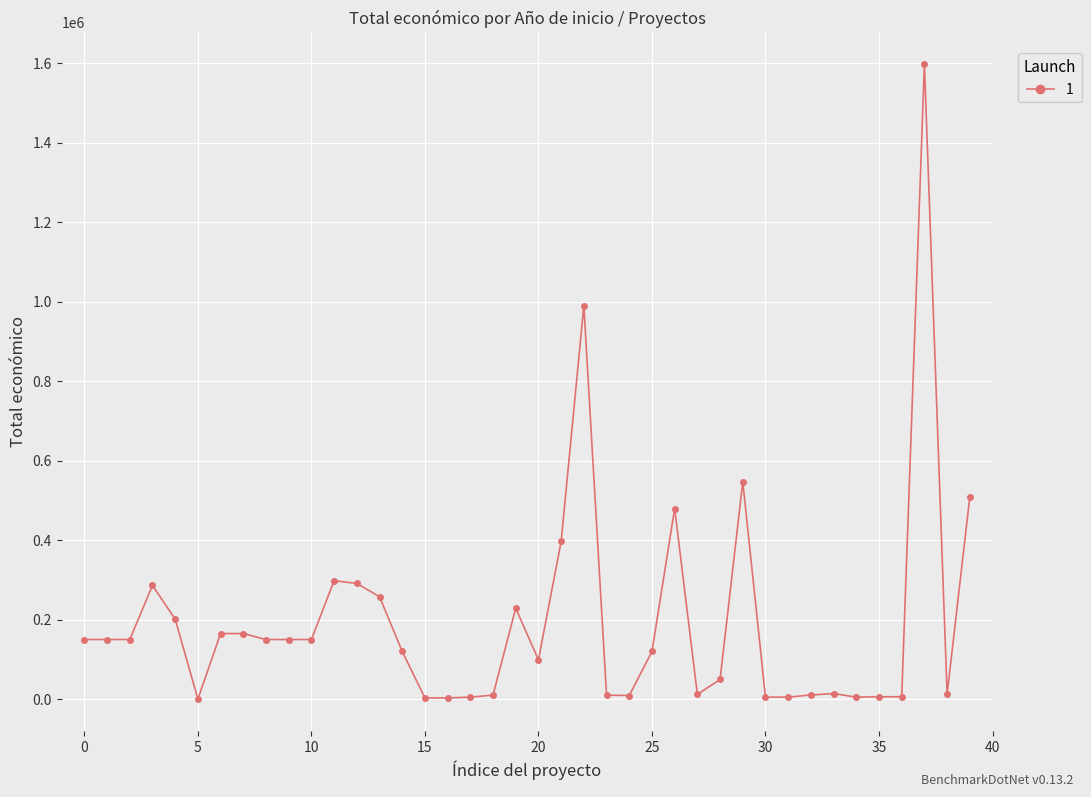

True or false: the data has more than 2 interior local peaks.

True